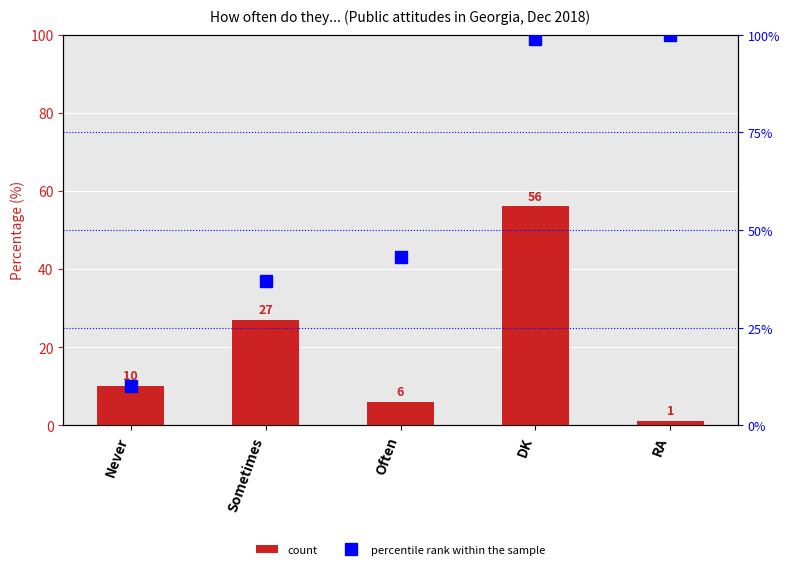

What is the difference between the highest and lowest values at Often?

37